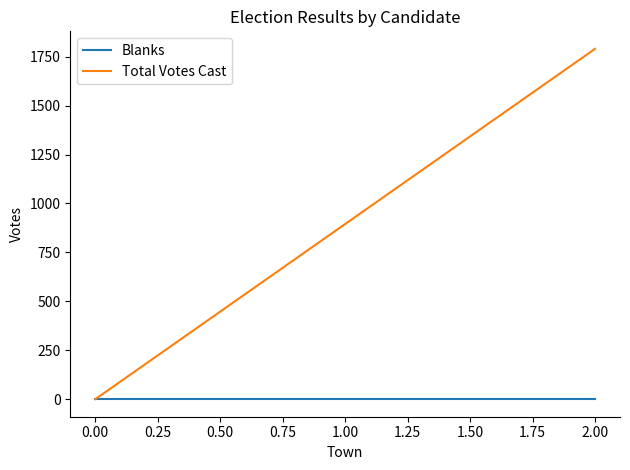

Which series has the largest range (max minus min)?

Total Votes Cast